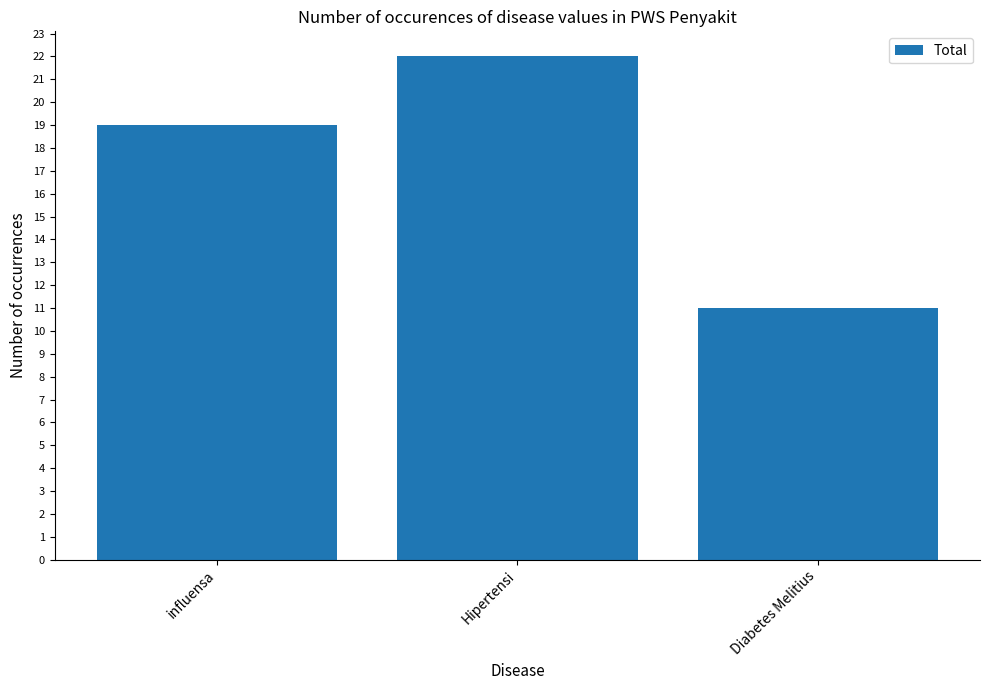

Rank the categories by value from lowest to highest.

Diabetes Melitius, influensa, Hipertensi